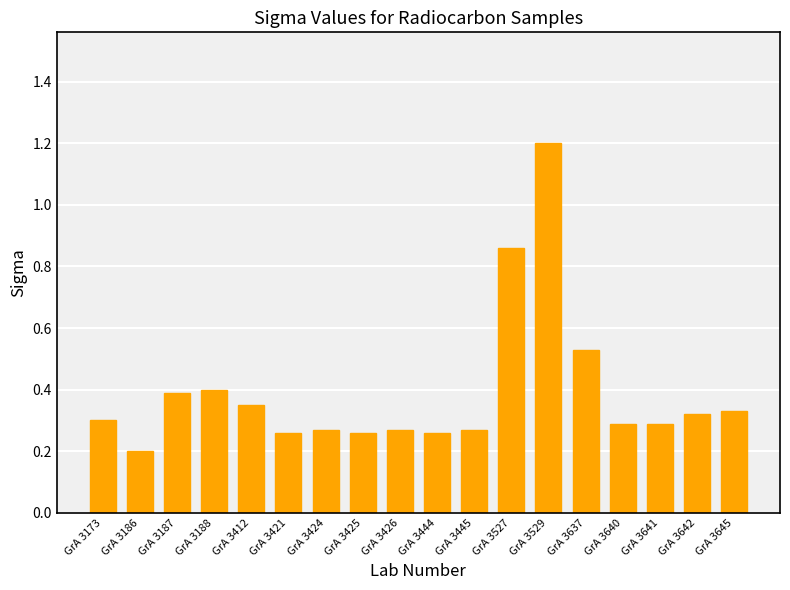

The chart shows a value of 1.2 at GrA 3529. True or false?

True